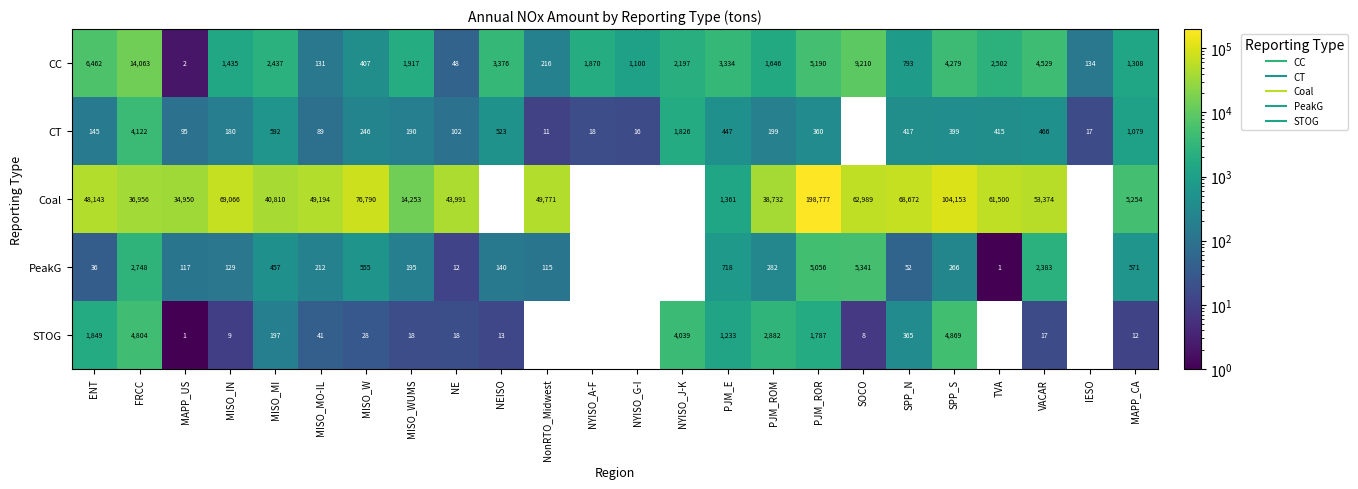

At which label is CT closest to 2066?

NYISO_J-K